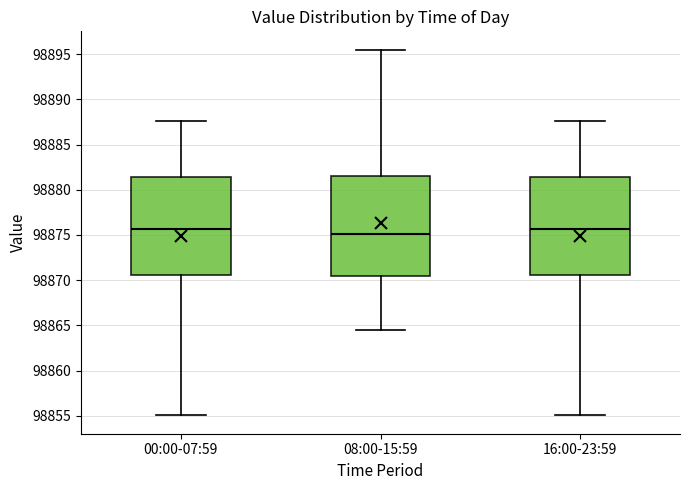

Reading left to right, read every box against the y-axis: the position of its median line, the range the box covers, and the ends of its whiskers. The values are not printed on the chart, so give them approximately, as read against the axis.

00:00-07:59: median 98875.5, box 98870.5 to 98881.5, whiskers 98855.0 to 98887.5
08:00-15:59: median 98875.0, box 98870.5 to 98881.5, whiskers 98864.5 to 98895.5
16:00-23:59: median 98875.5, box 98870.5 to 98881.5, whiskers 98855.0 to 98887.5